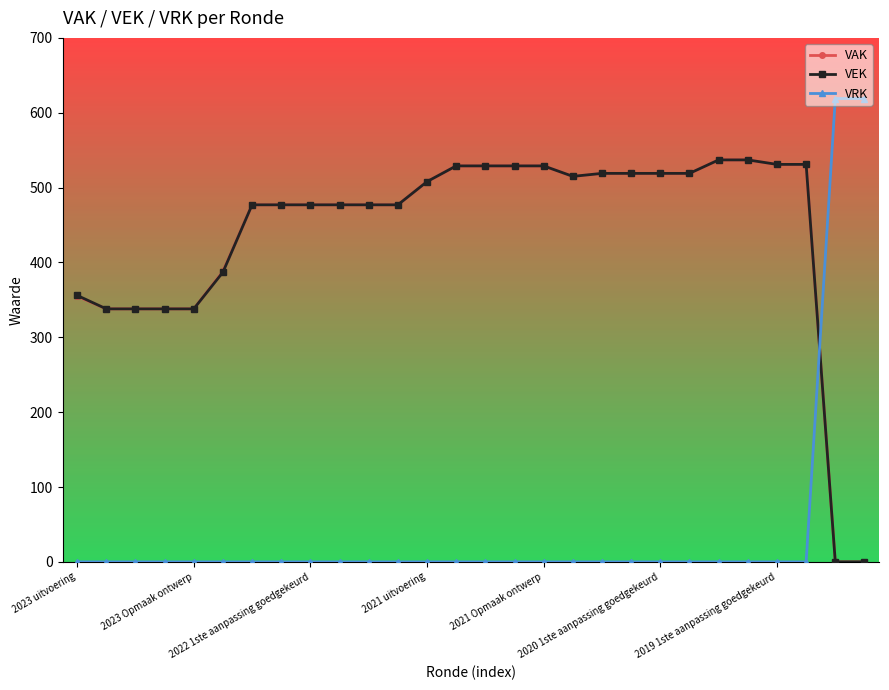

What is the value of the VAK point at the 18th from the left?

515